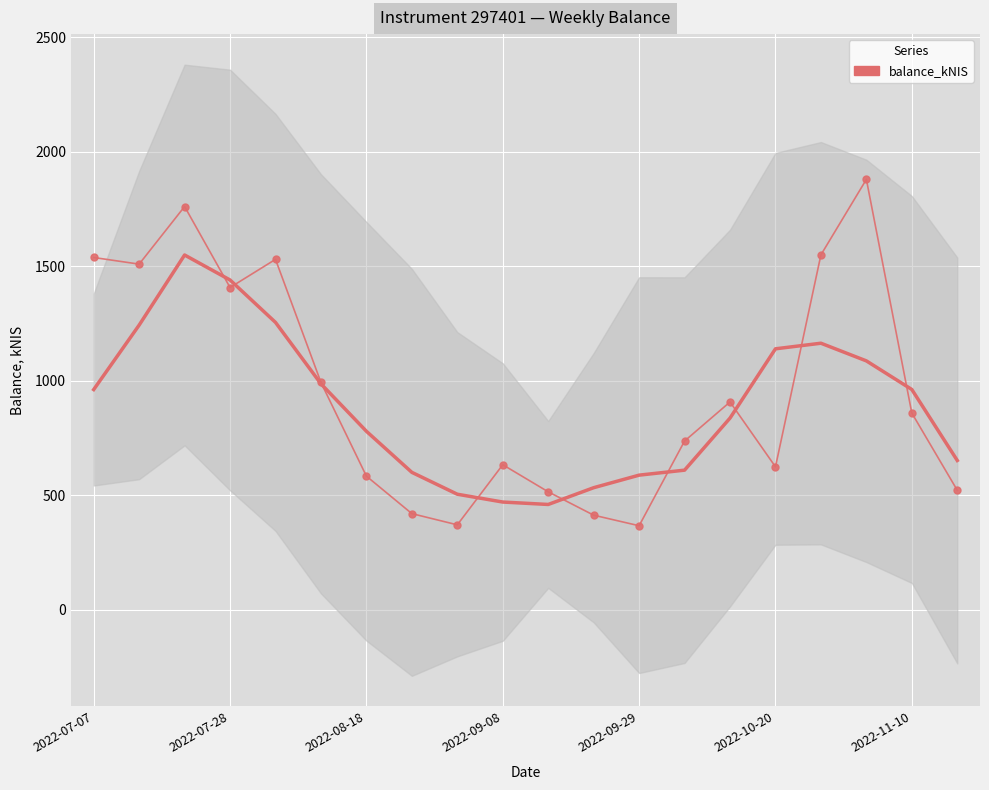

Reading right to left, transcribe all the data shown in this chart.

521.8	858.9	1878.8	1549.3	624.2	907.3	736.7	367.1	413.2	515.1	633.3	371.0	419.9	583.5	992.5	1529.7	1406.8	1760.3	1508.8	1537.8